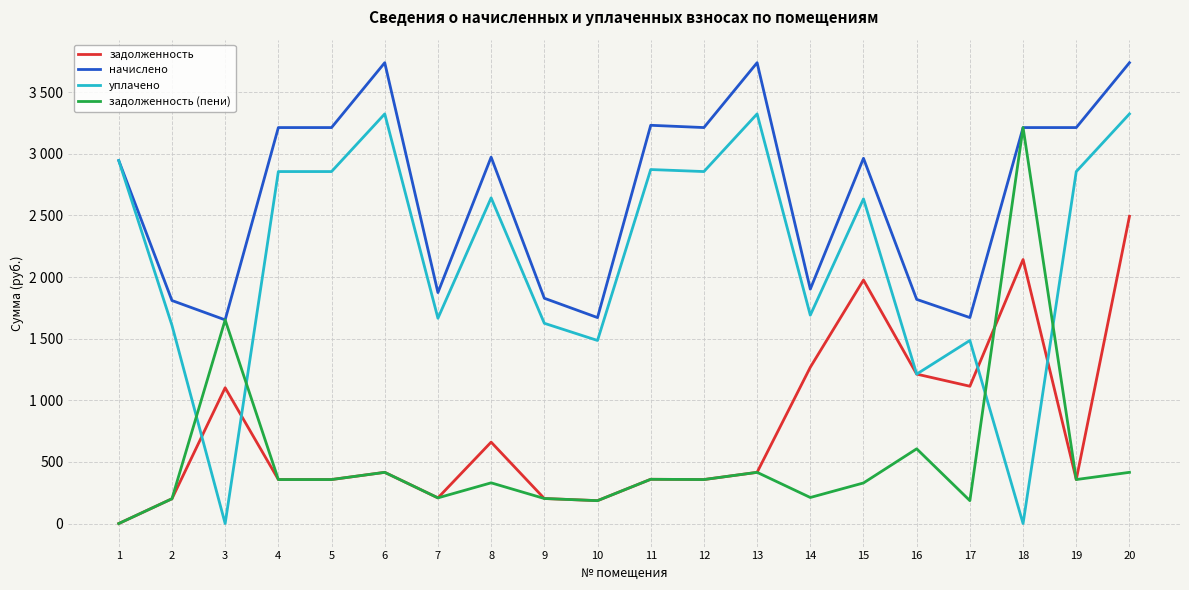

True or false: задолженность and уплачено cross at least once.

True